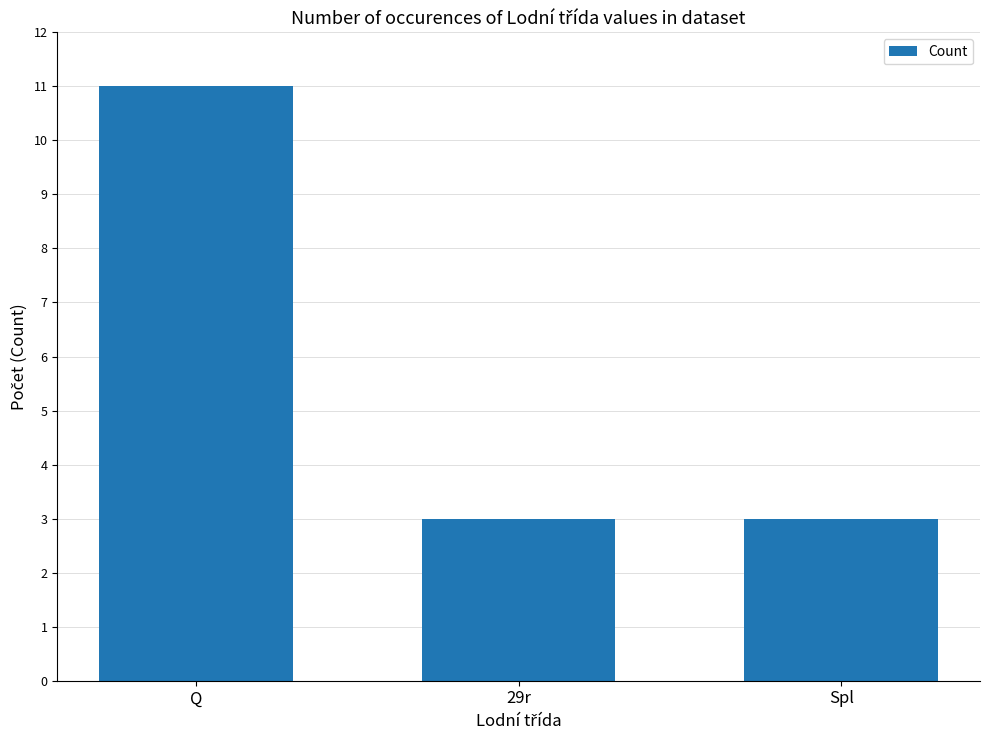

Approximately how many times larger is the value at Spl compared to 29r?

1.0